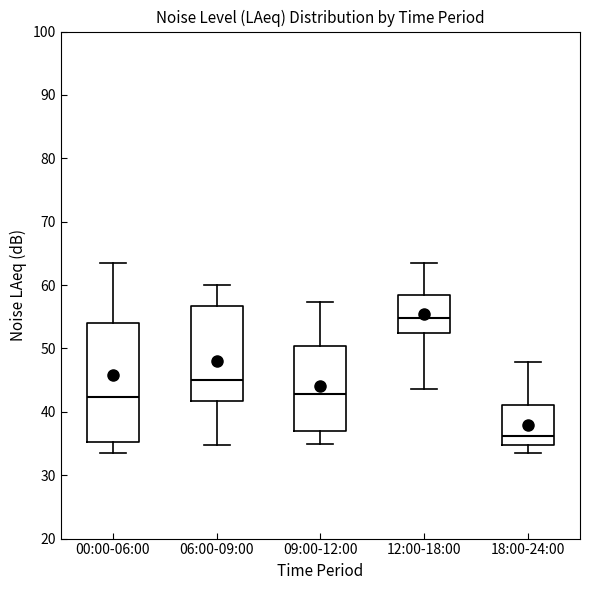

Where does the median line of the box for 12:00-18:00 sit on the y-axis? The values are not printed on the chart, so give them approximately, as read against the axis.

55